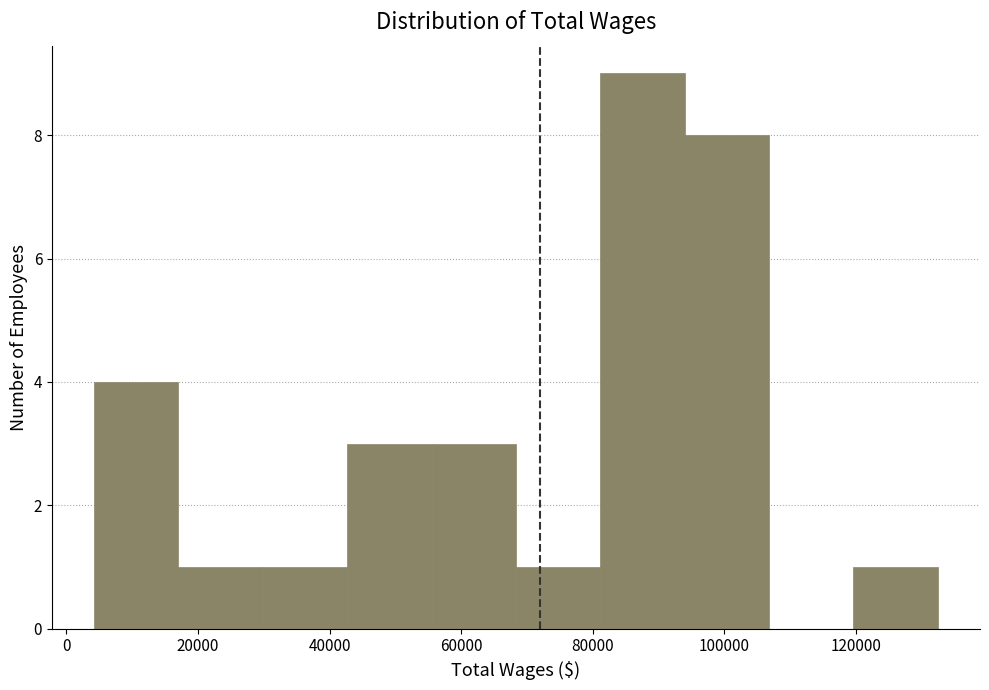

Reading left to right, list every bar in this chart as the range it spans on the x-axis followed by its height. Neither the bar edges nor the heights are printed on the chart, so give them approximately, as read against the axes.

4000 to 18000: 4
18000 to 30000: 1
30000 to 42000: 1
42000 to 56000: 3
56000 to 68000: 3
68000 to 82000: 1
82000 to 94000: 9
94000 to 106000: 8
106000 to 120000: 0
120000 to 132000: 1